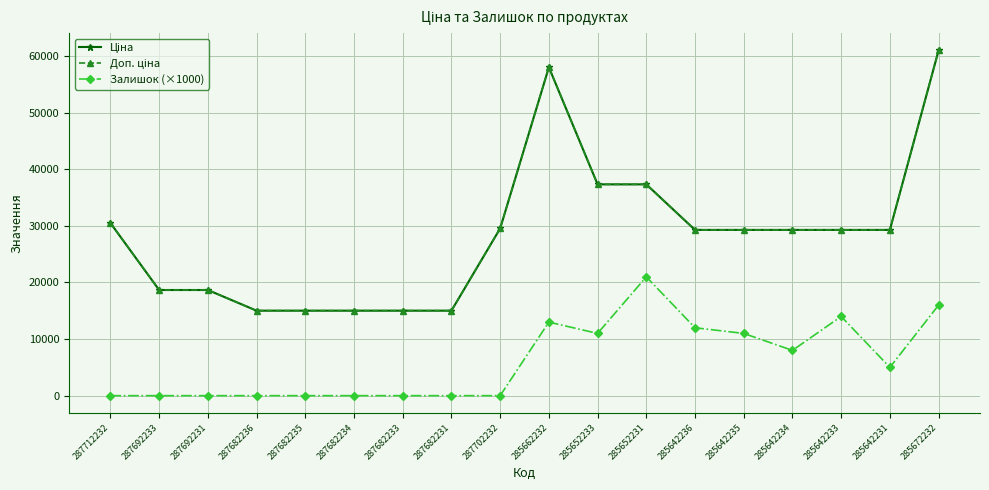

Is it true that Ціна equals 100410.6 at 285662232?

False